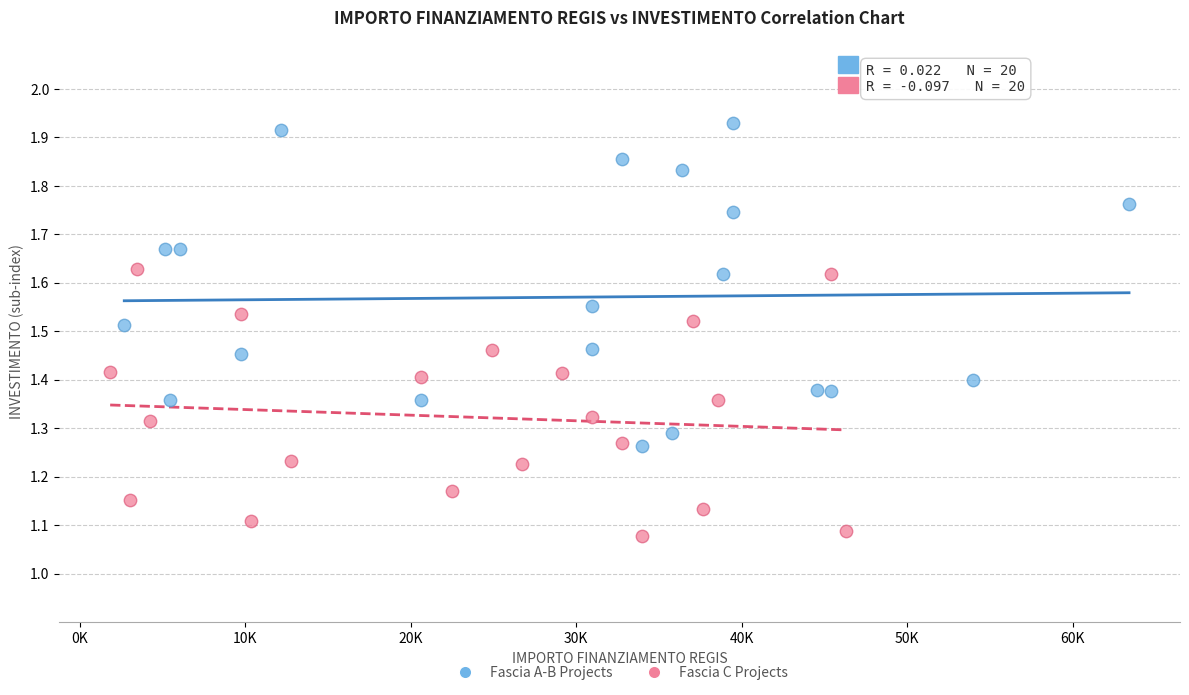

What are all the series names shown in the legend?

Fascia A-B Projects, Fascia C Projects